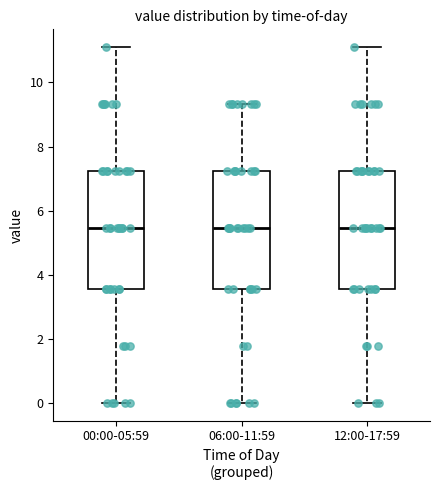

Reading left to right, read every box against the y-axis: the position of its median line, the range the box covers, and the ends of its whiskers. The values are not printed on the chart, so give them approximately, as read against the axis.

00:00-05:59: median 5.4, box 3.6 to 7.2, whiskers 0.0 to 11.2
06:00-11:59: median 5.4, box 3.6 to 7.2, whiskers 0.0 to 9.4
12:00-17:59: median 5.4, box 3.6 to 7.2, whiskers 0.0 to 11.2